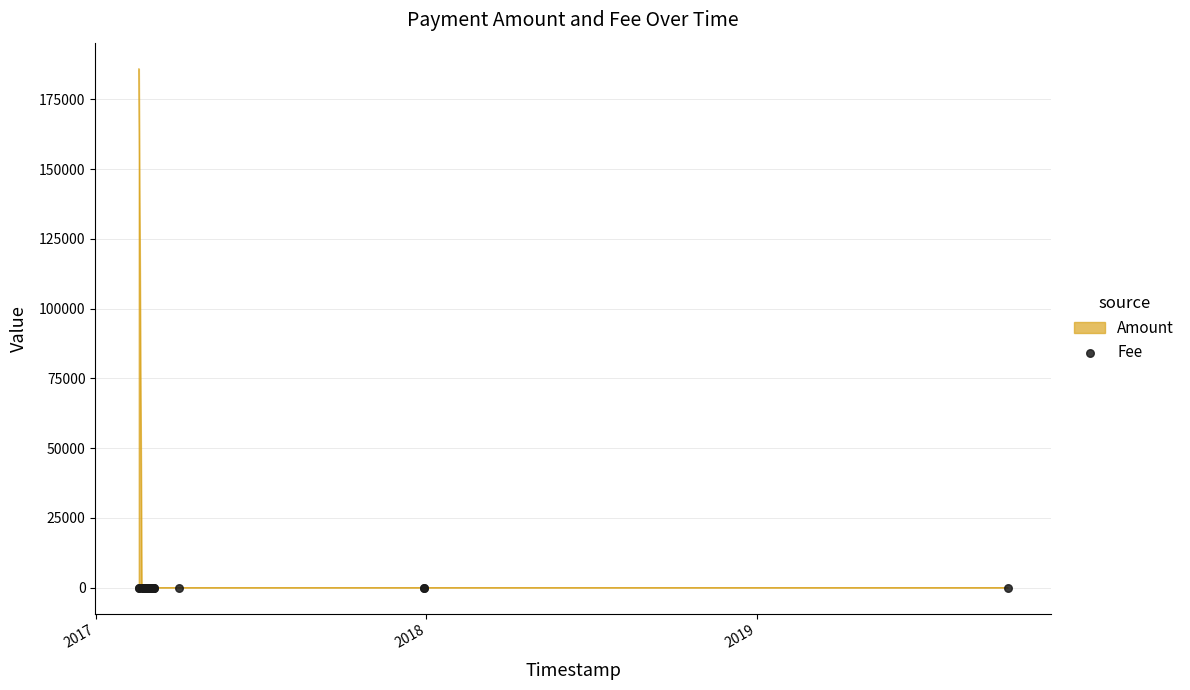

What is the highest value of the Amount series?

186016.6